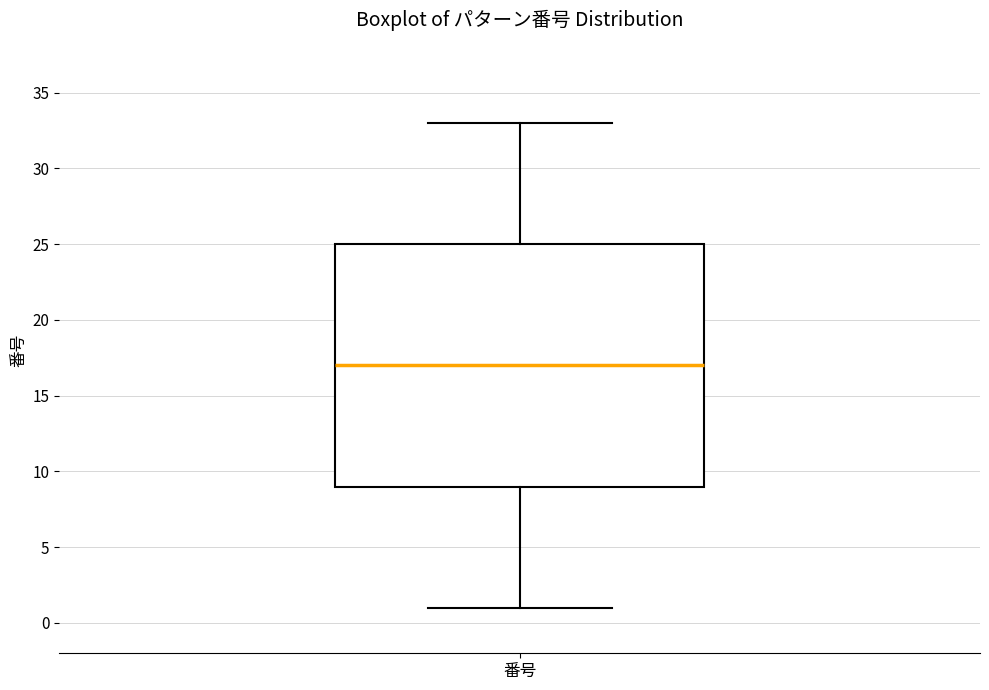

Where is the lower edge of the box for 番号 on the y-axis? The values are not printed on the chart, so give them approximately, as read against the axis.

9